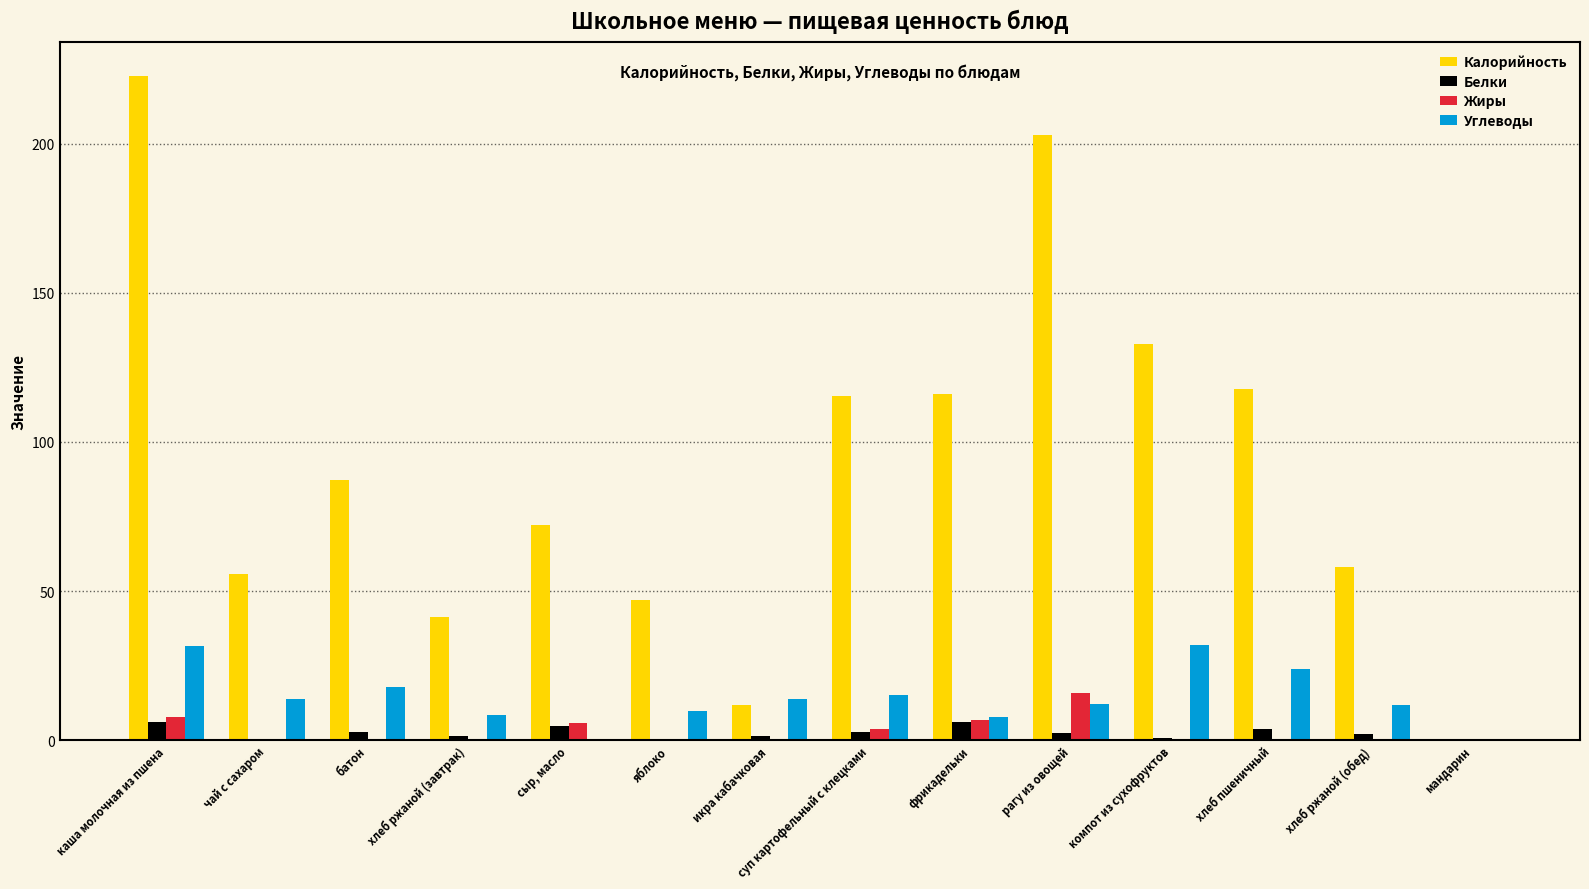

Which series has the widest spread of values?

Калорийность